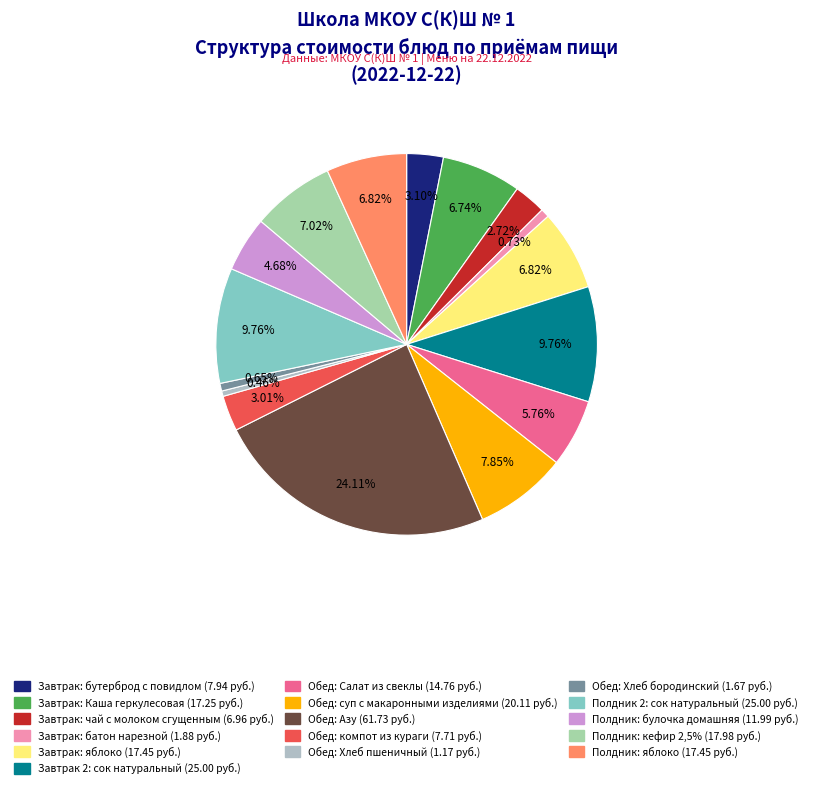

Which slice is the smallest?

Обед: Хлеб пшеничный